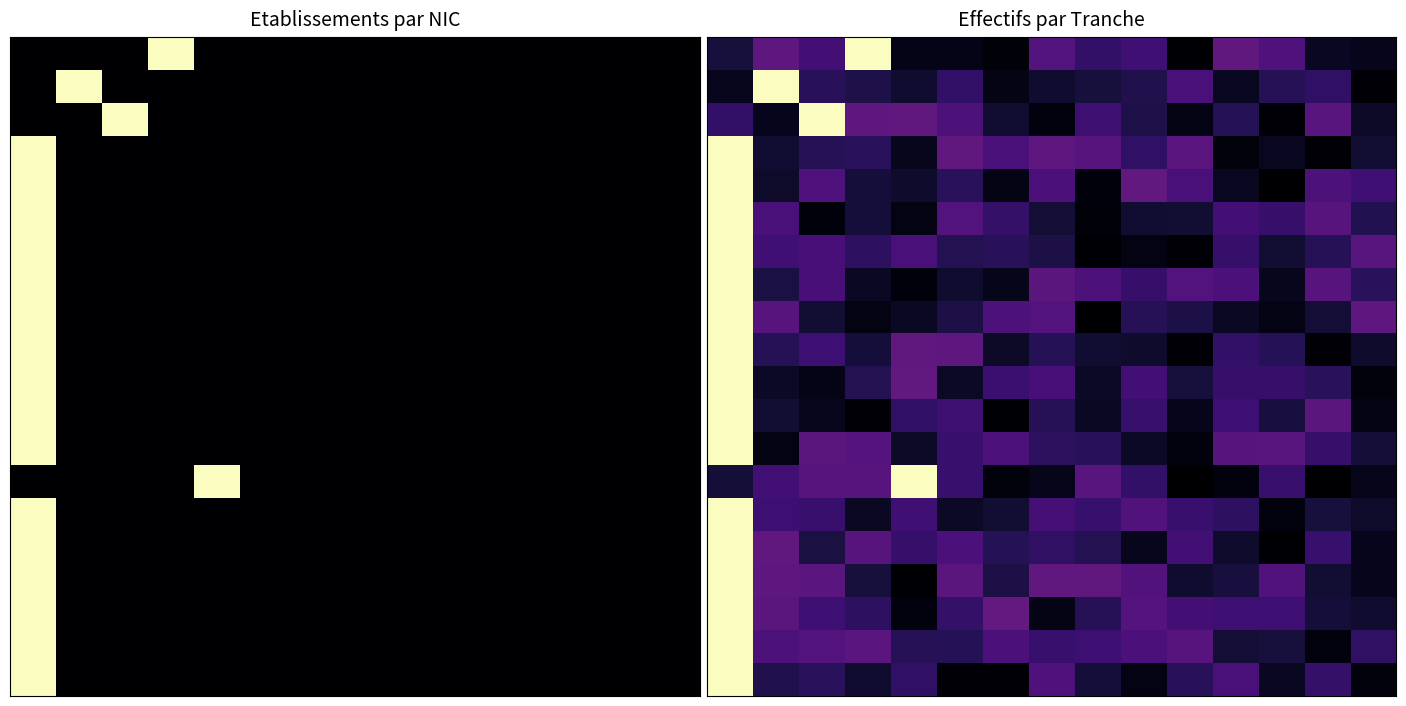

What is the difference between the highest and lowest values at 5?

0.3